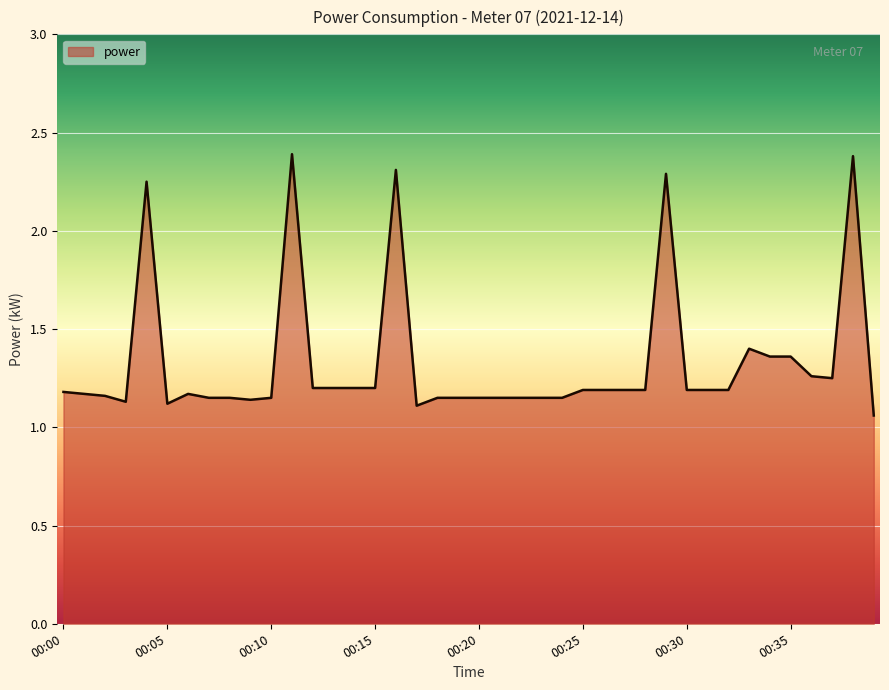

What is the maximum value shown in the chart?

2.4